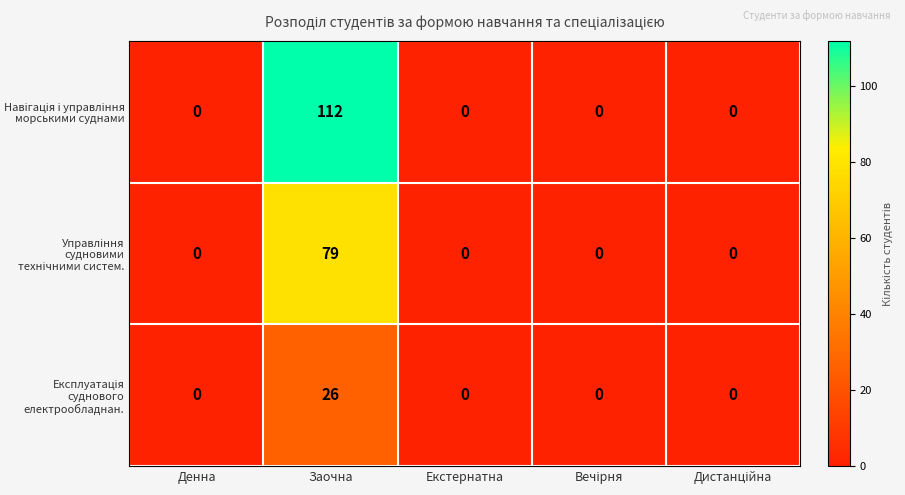

Which category has the highest value across all series?

Заочна